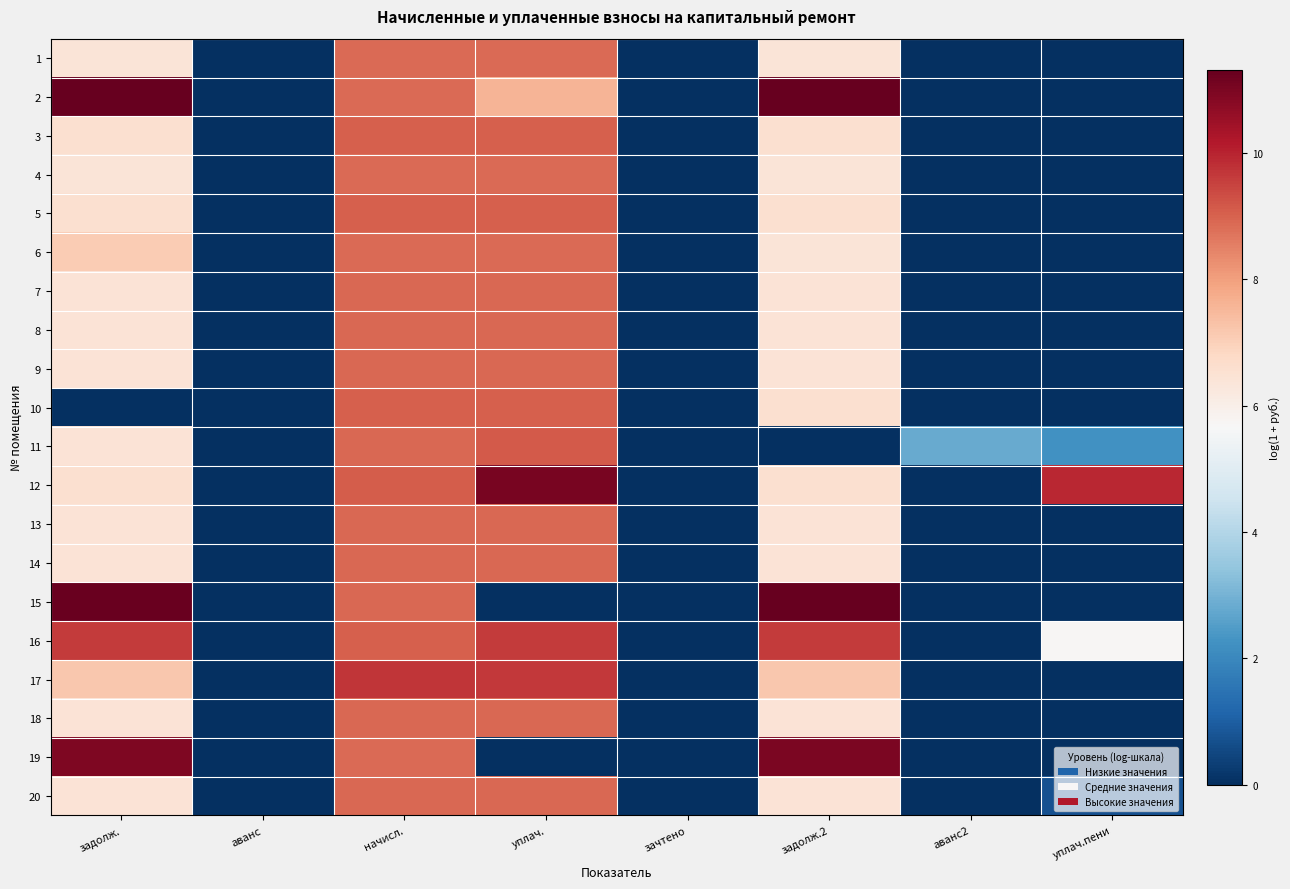

Reading right to left, what are all the values shown in this chart?

1: уплач.пени=0.0	аванс2=0.0	задолж.2=6.4	зачтено=0.0	уплач.=8.9	начисл.=8.9	аванс=0.0	задолж.=6.4
2: уплач.пени=0.0	аванс2=0.0	задолж.2=11.3	зачтено=0.0	уплач.=7.6	начисл.=8.9	аванс=0.0	задолж.=11.3
3: уплач.пени=0.0	аванс2=0.0	задолж.2=6.6	зачтено=0.0	уплач.=9.1	начисл.=9.1	аванс=0.0	задолж.=6.6
4: уплач.пени=0.0	аванс2=0.0	задолж.2=6.4	зачтено=0.0	уплач.=8.9	начисл.=8.9	аванс=0.0	задолж.=6.4
5: уплач.пени=0.0	аванс2=0.0	задолж.2=6.6	зачтено=0.0	уплач.=9.1	начисл.=9.1	аванс=0.0	задолж.=6.6
6: уплач.пени=0.0	аванс2=0.0	задолж.2=6.4	зачтено=0.0	уплач.=8.9	начисл.=8.9	аванс=0.0	задолж.=7.1
7: уплач.пени=0.0	аванс2=0.0	задолж.2=6.4	зачтено=0.0	уплач.=8.9	начисл.=8.9	аванс=0.0	задолж.=6.4
8: уплач.пени=0.0	аванс2=0.0	задолж.2=6.4	зачтено=0.0	уплач.=8.9	начисл.=8.9	аванс=0.0	задолж.=6.4
9: уплач.пени=0.0	аванс2=0.0	задолж.2=6.4	зачтено=0.0	уплач.=8.9	начисл.=8.9	аванс=0.0	задолж.=6.4
10: уплач.пени=0.0	аванс2=0.0	задолж.2=6.6	зачтено=0.0	уплач.=9.1	начисл.=9.1	аванс=0.0	задолж.=0.0
11: уплач.пени=2.3	аванс2=2.8	задолж.2=0.0	зачтено=0.0	уплач.=9.1	начисл.=8.9	аванс=0.0	задолж.=6.4
12: уплач.пени=9.9	аванс2=0.0	задолж.2=6.6	зачтено=0.0	уплач.=11.1	начисл.=9.1	аванс=0.0	задолж.=6.6
13: уплач.пени=0.0	аванс2=0.0	задолж.2=6.4	зачтено=0.0	уплач.=8.9	начисл.=8.9	аванс=0.0	задолж.=6.4
14: уплач.пени=0.0	аванс2=0.0	задолж.2=6.4	зачтено=0.0	уплач.=8.9	начисл.=8.9	аванс=0.0	задолж.=6.4
15: уплач.пени=0.0	аванс2=0.0	задолж.2=11.3	зачтено=0.0	уплач.=0.0	начисл.=8.9	аванс=0.0	задолж.=11.3
16: уплач.пени=5.7	аванс2=0.0	задолж.2=9.6	зачтено=0.0	уплач.=9.6	начисл.=9.1	аванс=0.0	задолж.=9.6
17: уплач.пени=0.0	аванс2=0.0	задолж.2=7.2	зачтено=0.0	уплач.=9.7	начисл.=9.7	аванс=0.0	задолж.=7.2
18: уплач.пени=0.0	аванс2=0.0	задолж.2=6.4	зачтено=0.0	уплач.=8.9	начисл.=8.9	аванс=0.0	задолж.=6.4
19: уплач.пени=0.0	аванс2=0.0	задолж.2=11.0	зачтено=0.0	уплач.=0.0	начисл.=8.9	аванс=0.0	задолж.=10.9
20: уплач.пени=0.8	аванс2=0.0	задолж.2=6.4	зачтено=0.0	уплач.=8.9	начисл.=8.9	аванс=0.0	задолж.=6.4